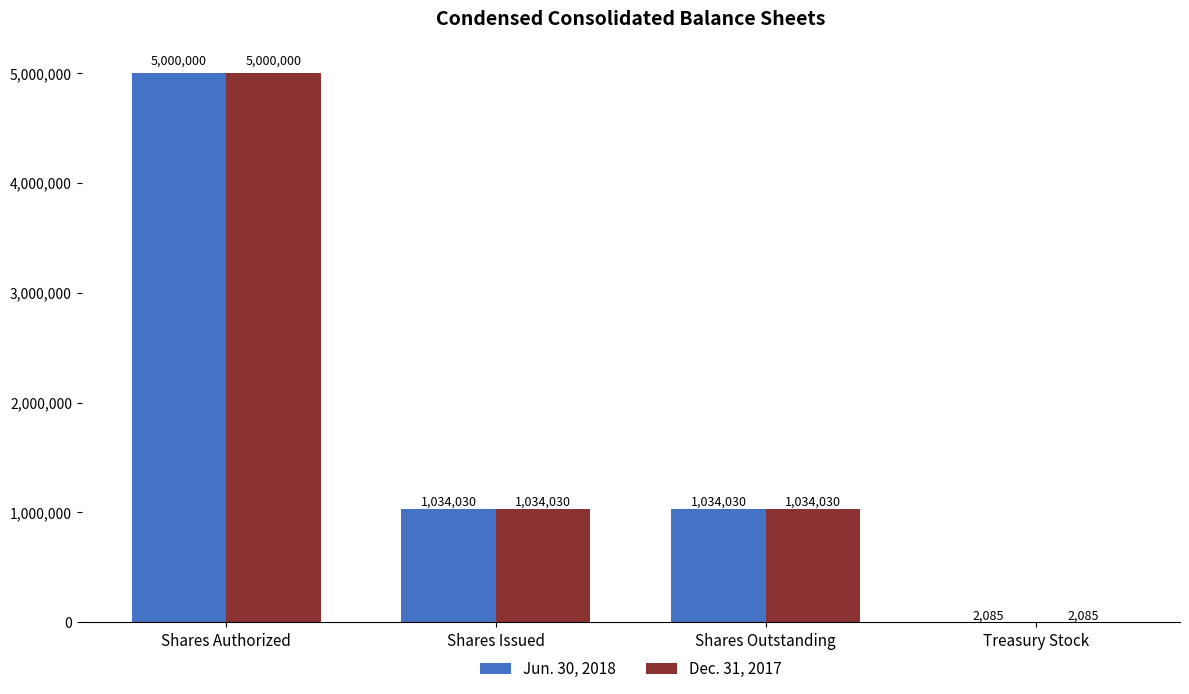

What are all the series names shown in the legend?

Jun. 30, 2018, Dec. 31, 2017